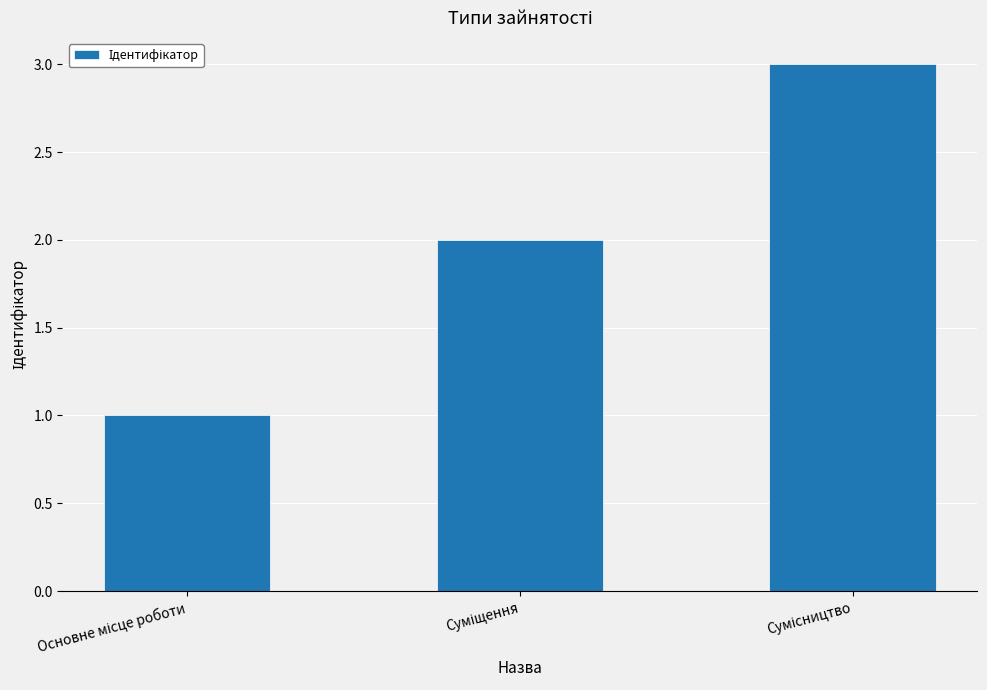

What is the greatest value displayed?

3